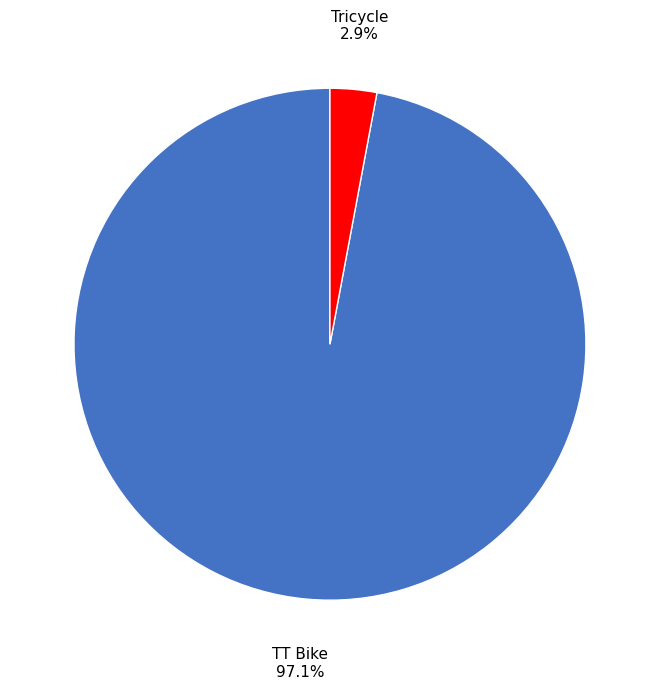

Which has a higher value, Tricycle or TT Bike?

TT Bike